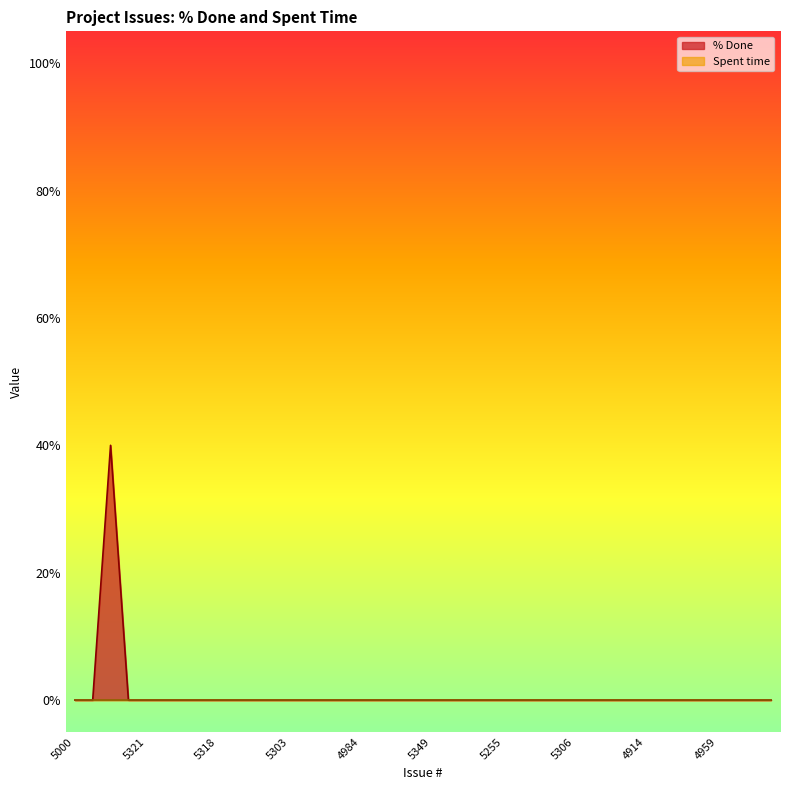

How many points are higher than both their immediate neighbors (excluding endpoints)?

1